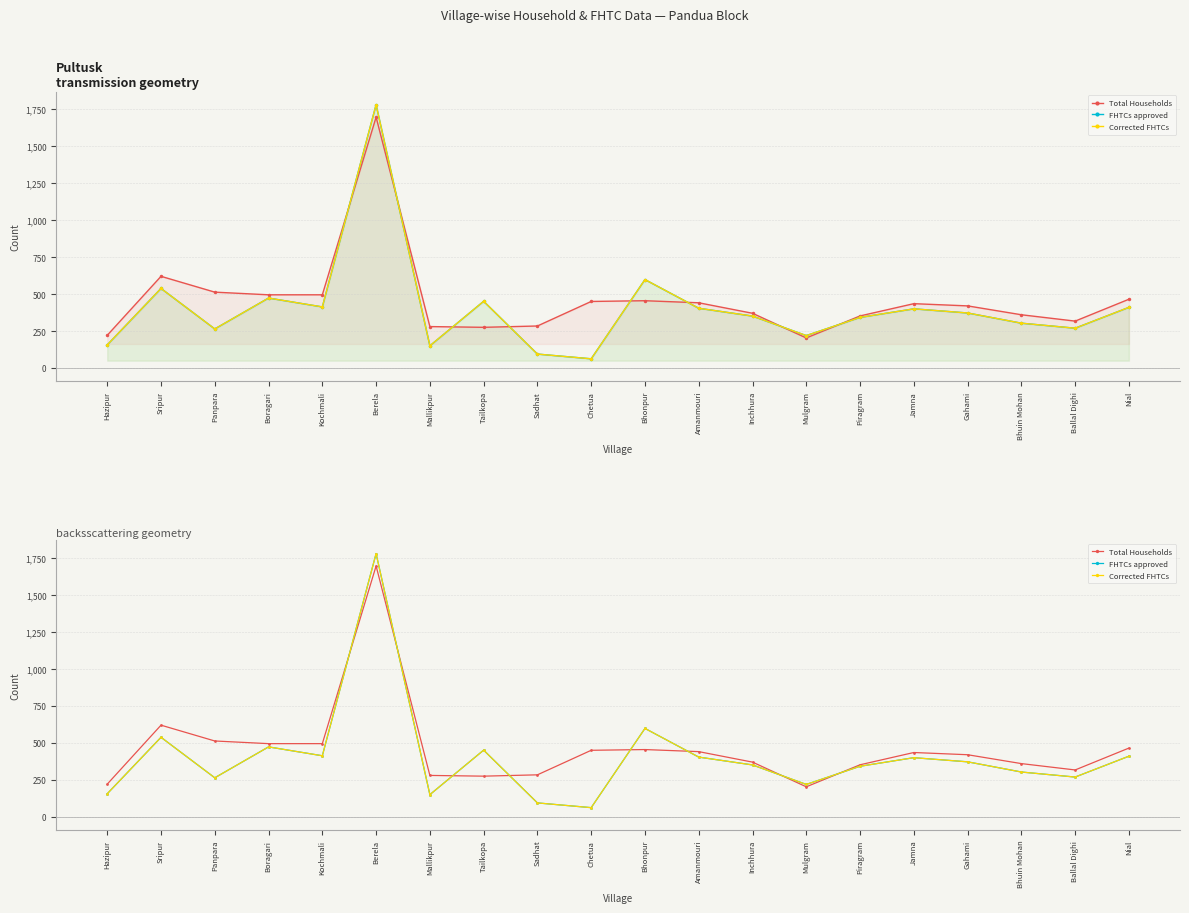

List the labels in order of FHTCs approved value, smallest first.

Chetua, Sadhat, Mallikpur, Hazipur, Mulgram, Panpara, Ballal Dighi, Bhuin Mohan, Piragram, Inchhura, Gahami, Jamna, Amanmouri, Nial, Kochmali, Tailkopa, Boragari, Sripur, Bhonpur, Berela